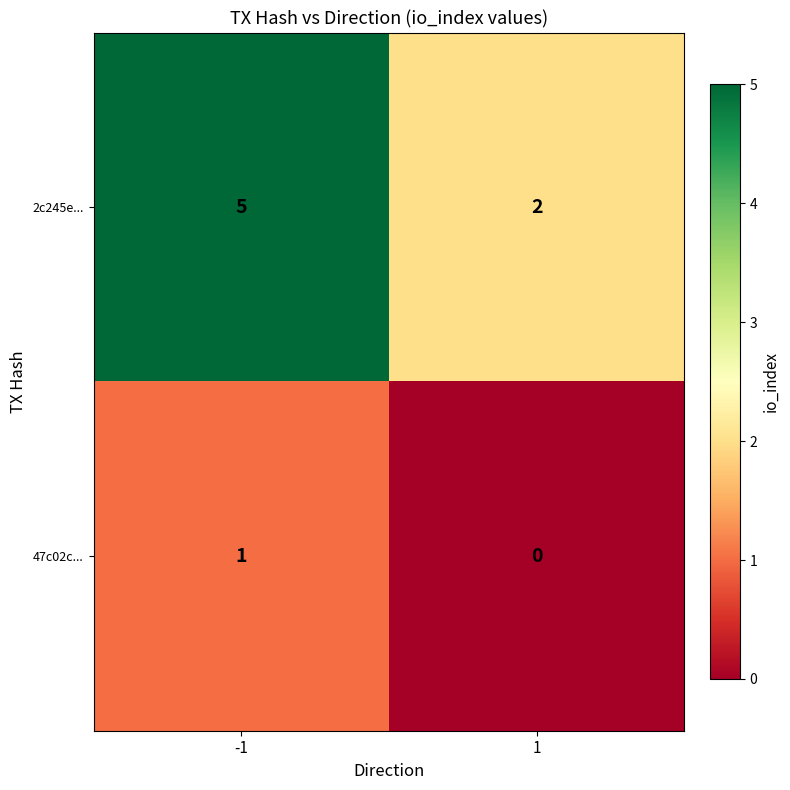

Reading left to right, transcribe all the data shown in this chart.

2c245e...: -1=5	1=2
47c02c...: -1=1	1=0